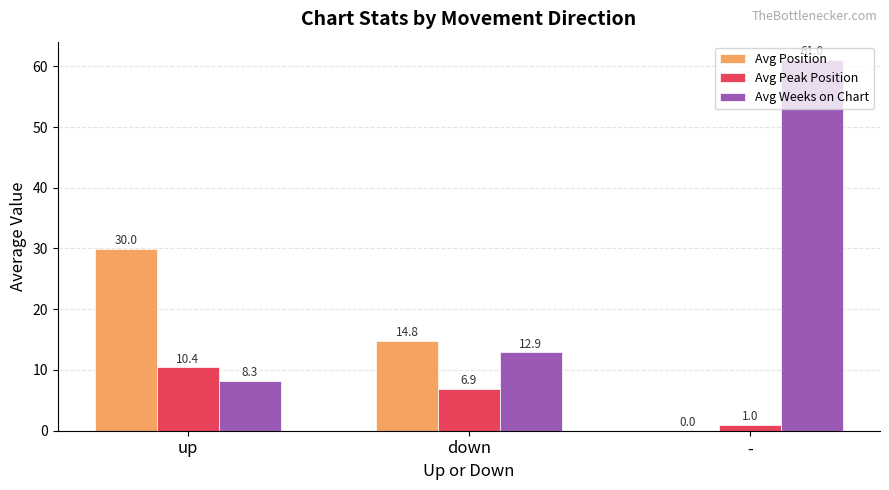

Which category has the highest value in the Avg Weeks on Chart series?

-